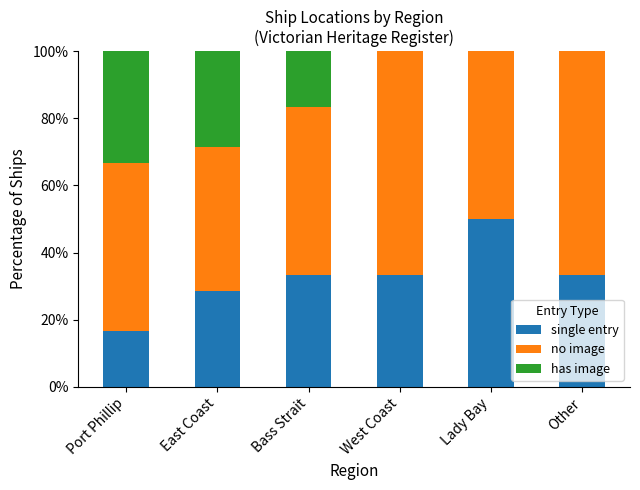

Are the bars horizontal?

No